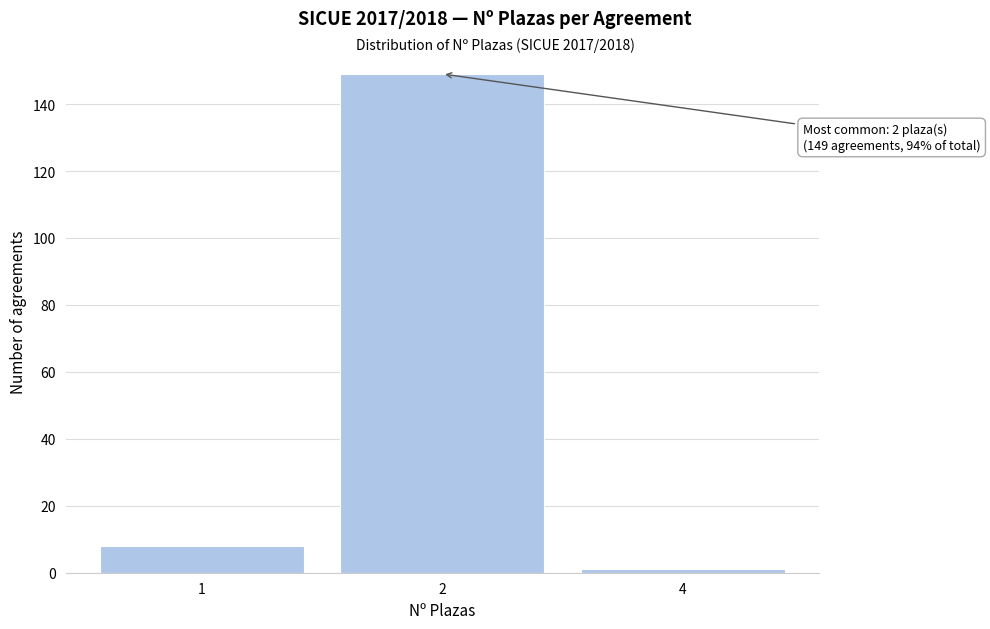

Reading left to right, list all the values displayed in this chart.

1=8	2=149	4=1